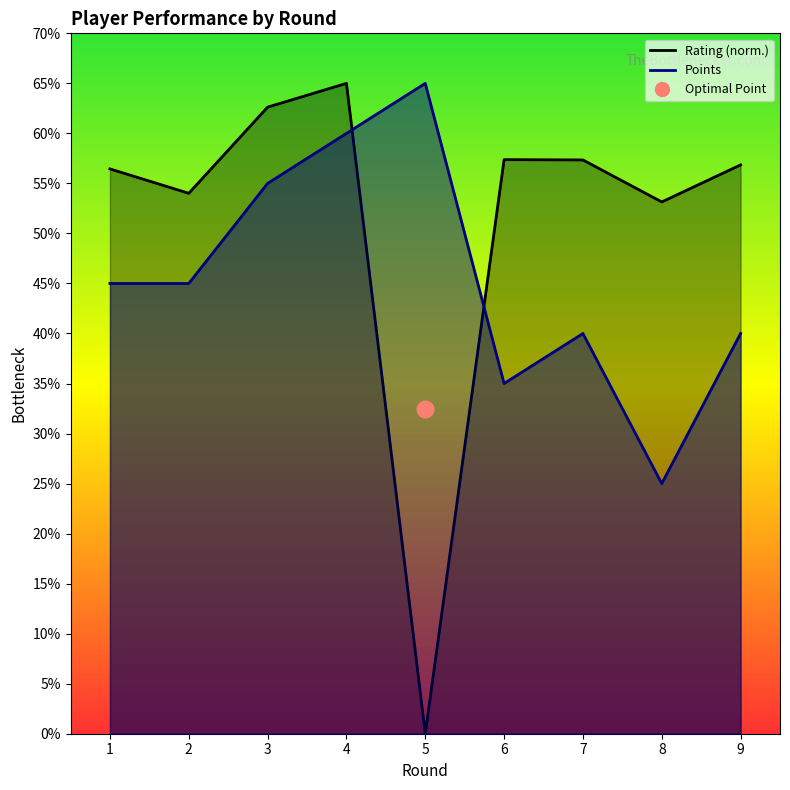

At 7, list the series in order from largest to smallest.

Rating, Points